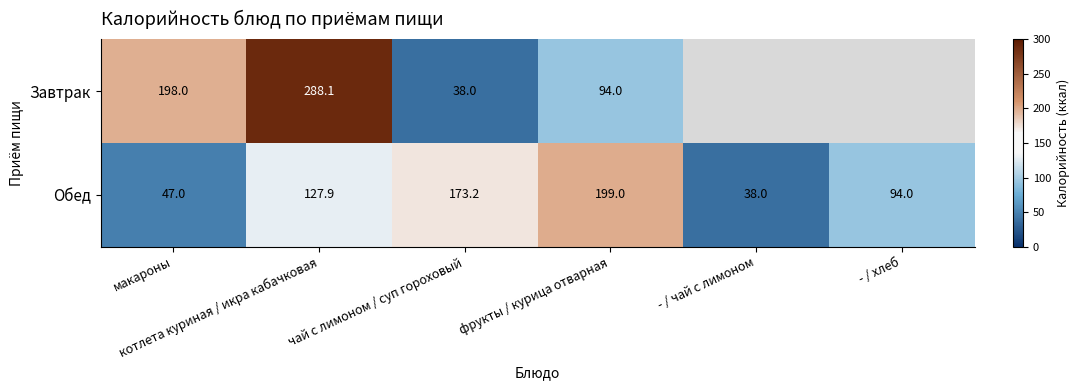

Which category has the highest value across all series?

котлета куриная / икра кабачковая